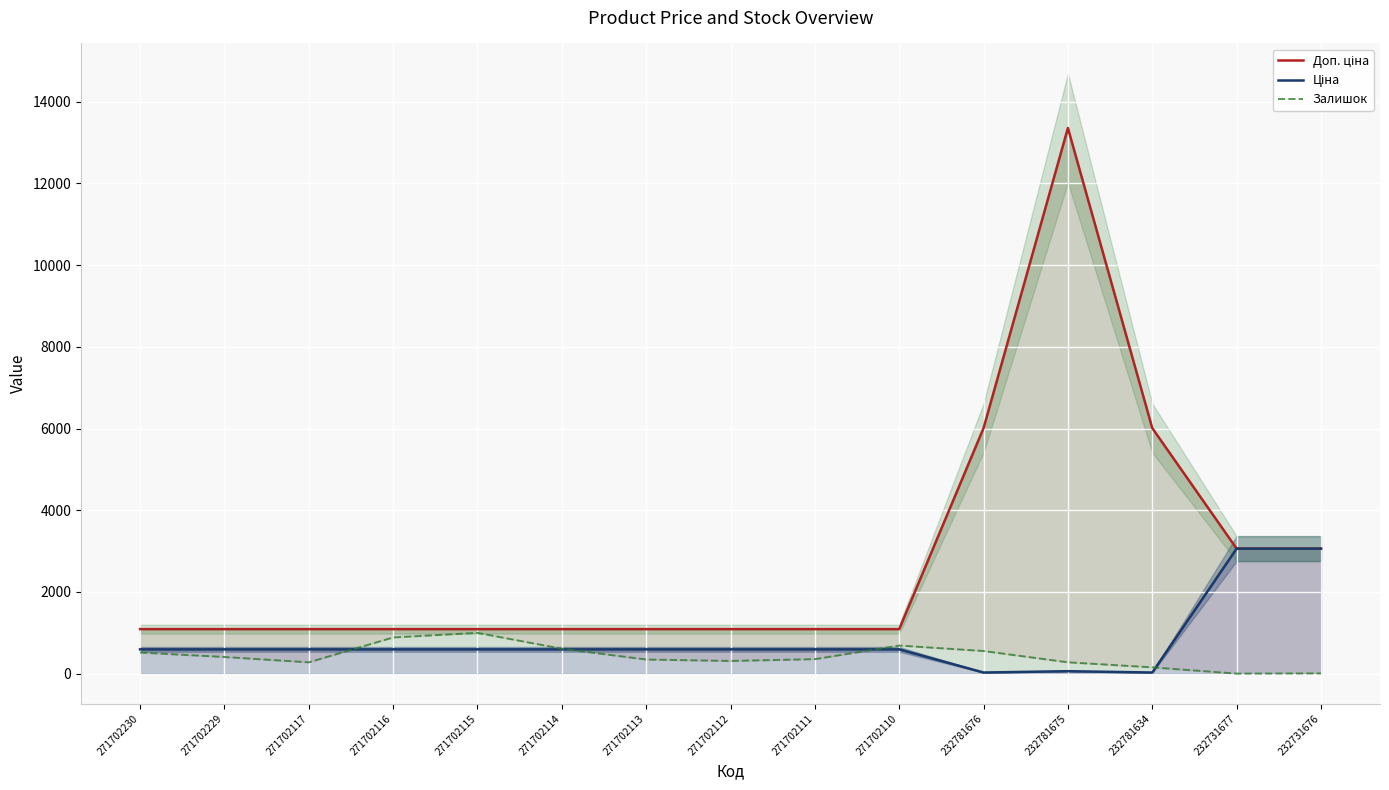

How many lines are shown in the chart?

3